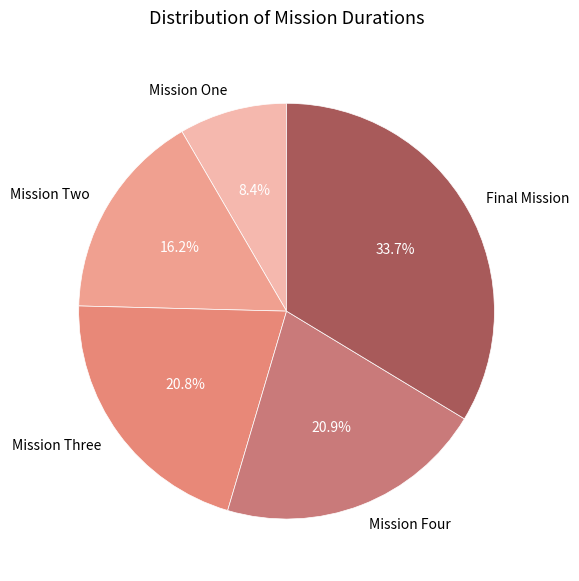

How many slices are in this pie chart?

5